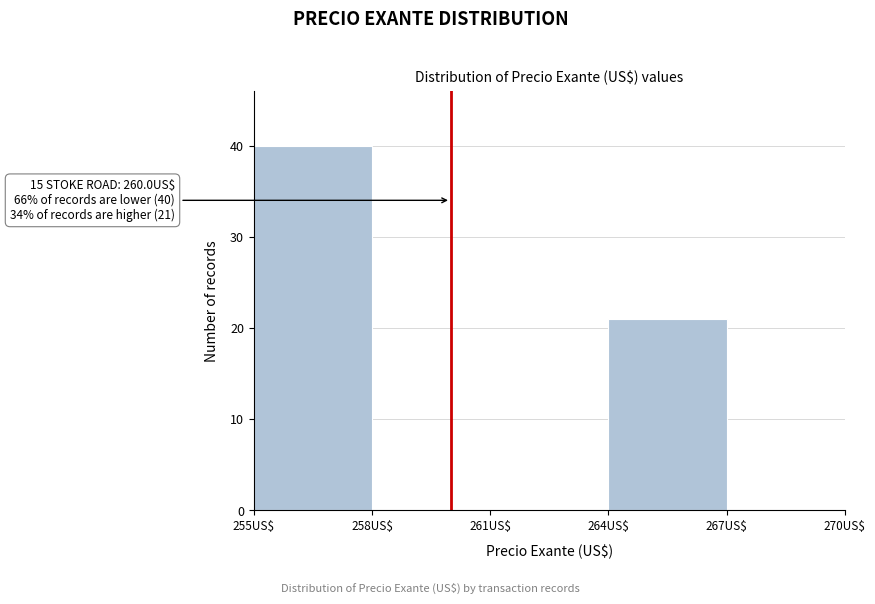

Over which range of the x-axis is the bar tallest?

255 to 258